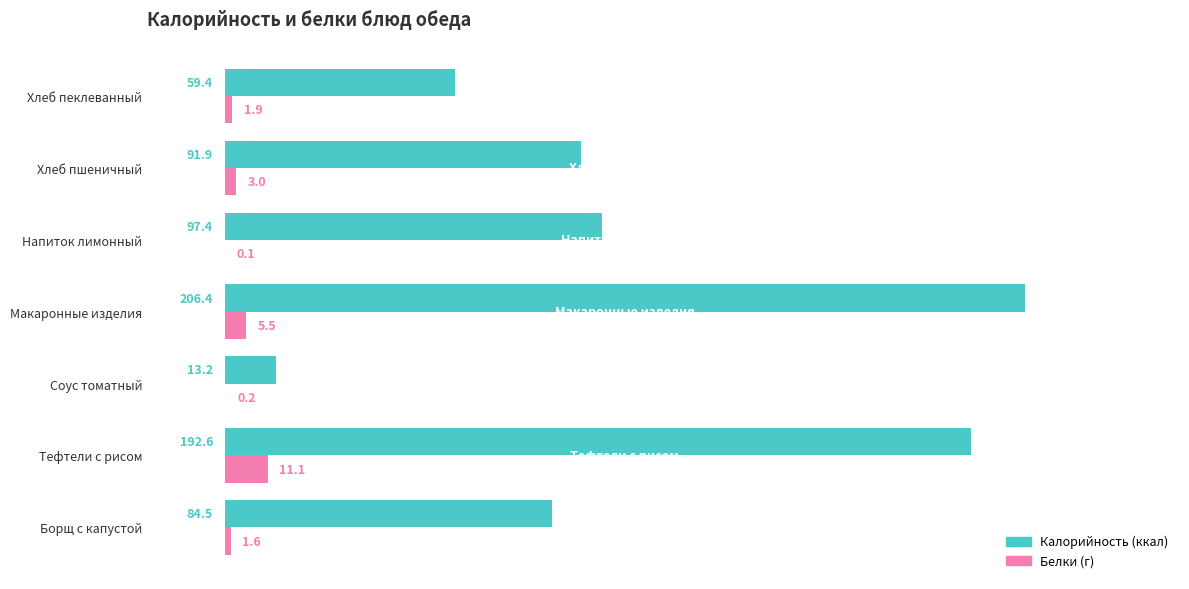

Which category has the highest value across all series?

Макаронные изделия